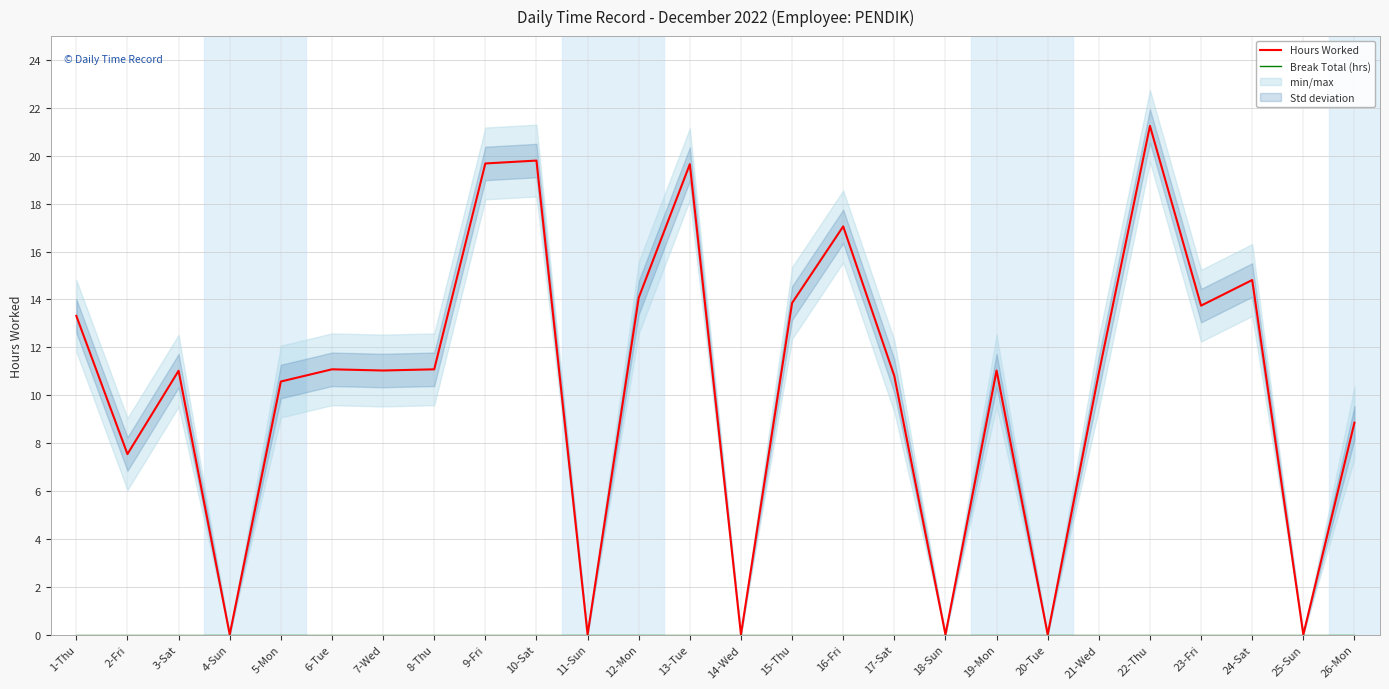

How many interior local peaks does the Hours Worked series have?

8